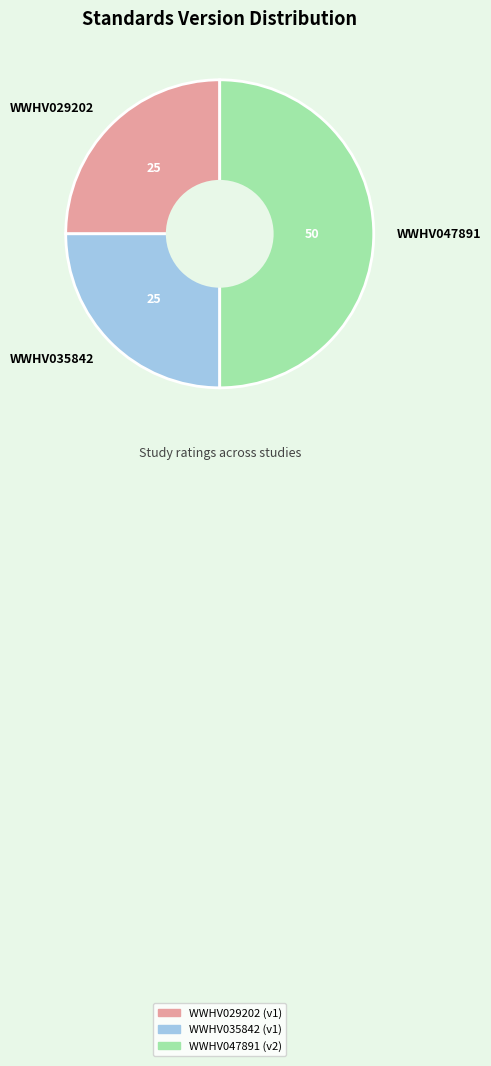

True or false: WWHV047891 accounts for 50% of the total.

True